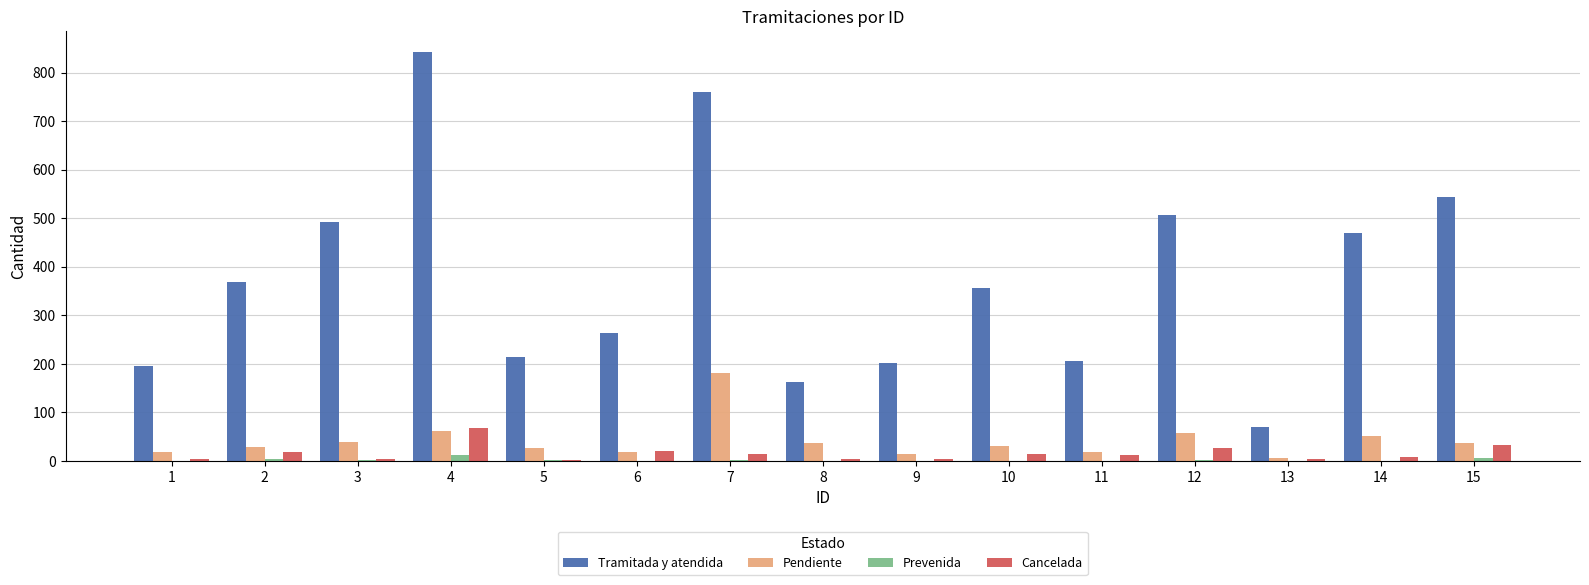

The value of Pendiente at 6 is 19. True or false?

True